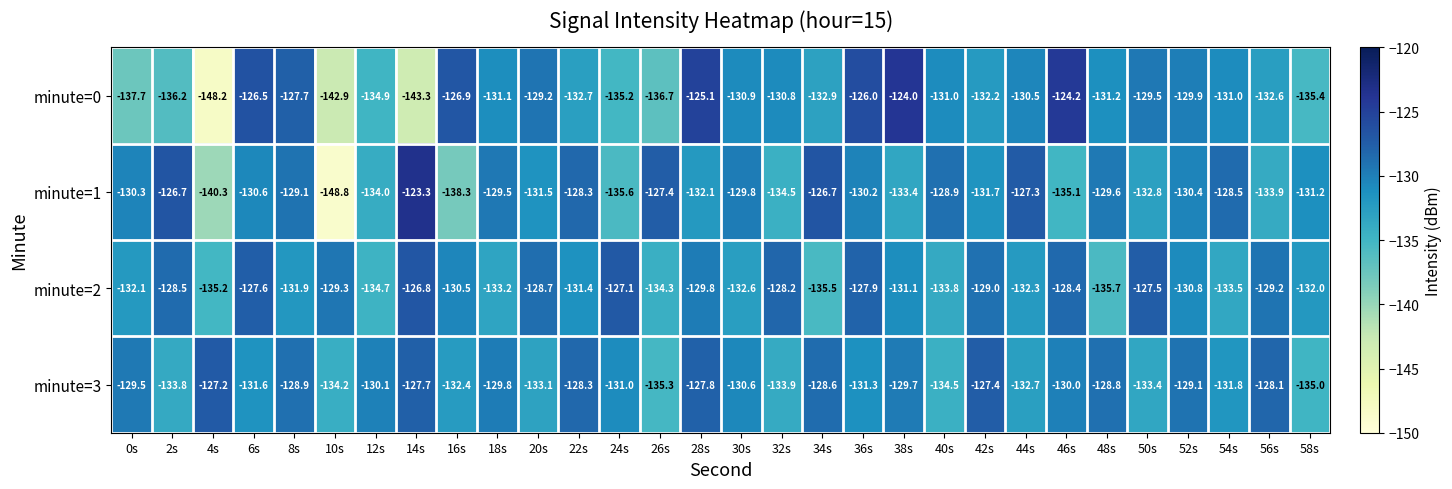

What is the difference between the second highest and minimum values in the minute=3 series?

7.9